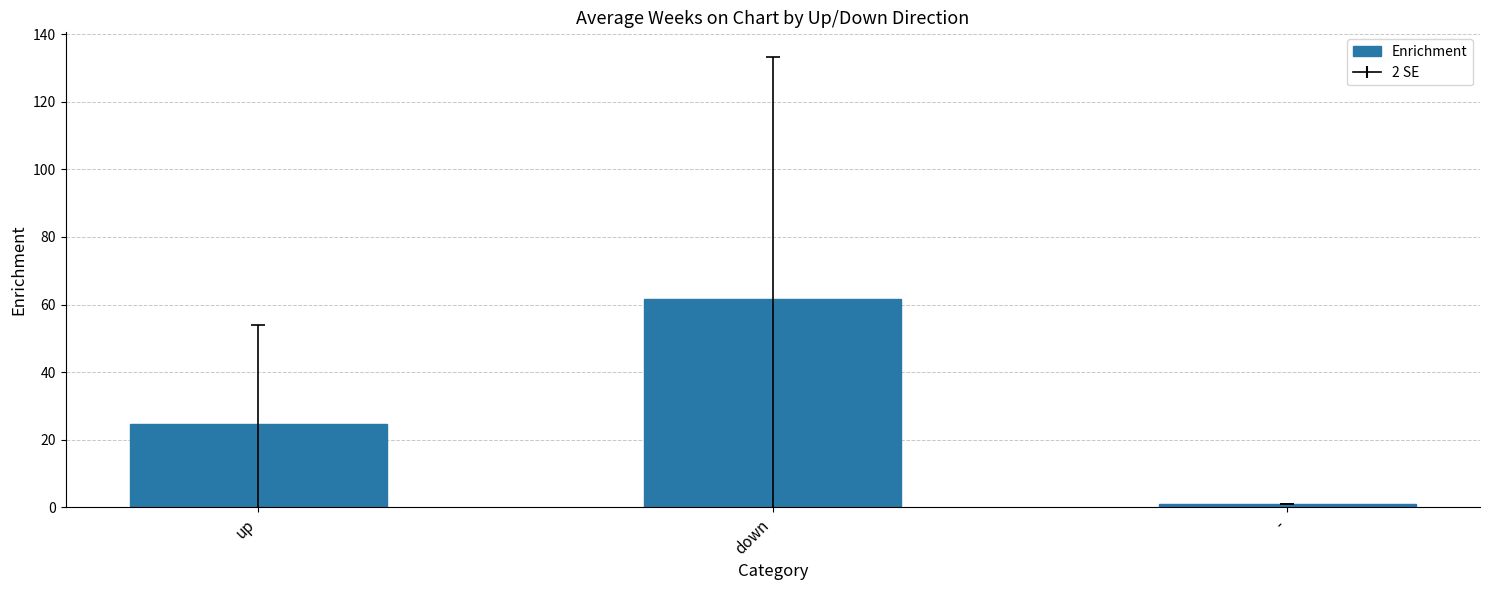

What is the change in value from down to -?

-60.6